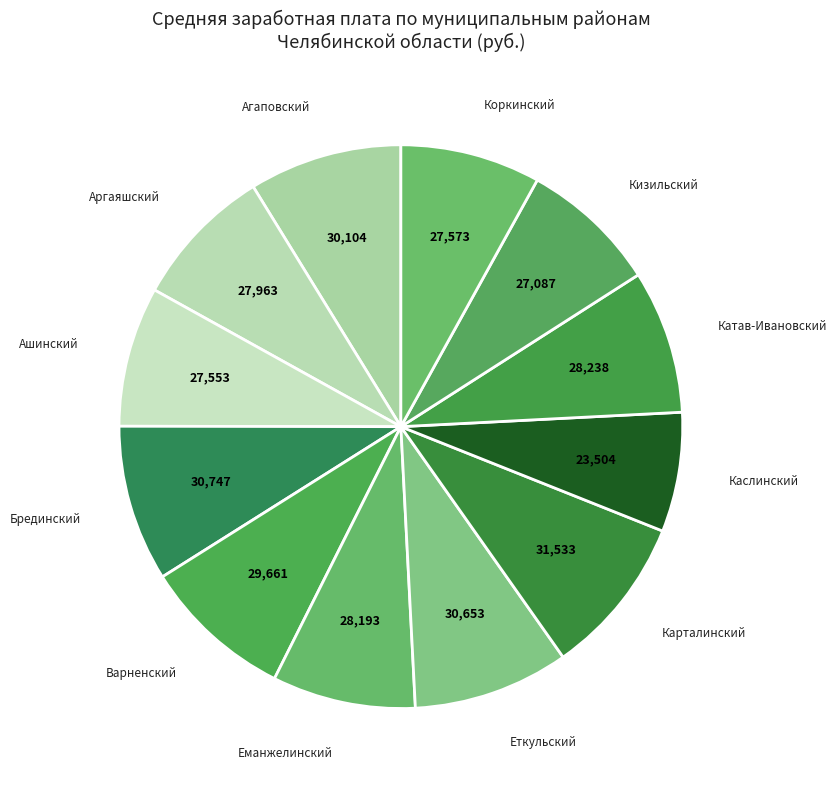

Which category has the smallest portion of the pie?

Каслинский